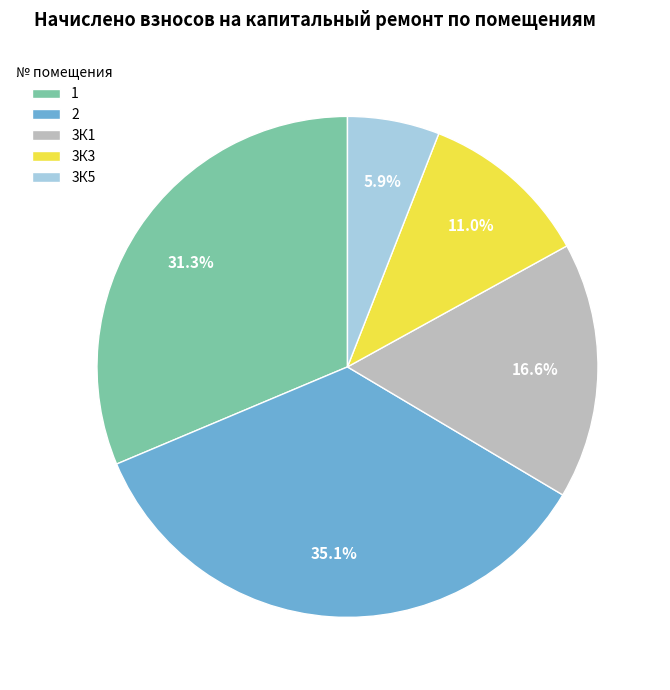

To the nearest percent, what is the average slice percentage?

20%